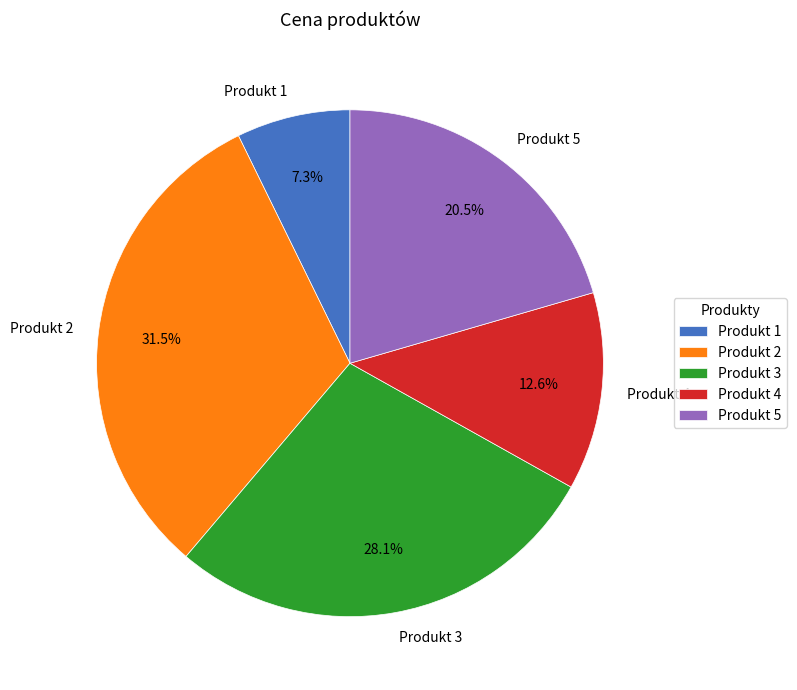

What percentage is the Produkt 4 slice, to the nearest percent?

13%